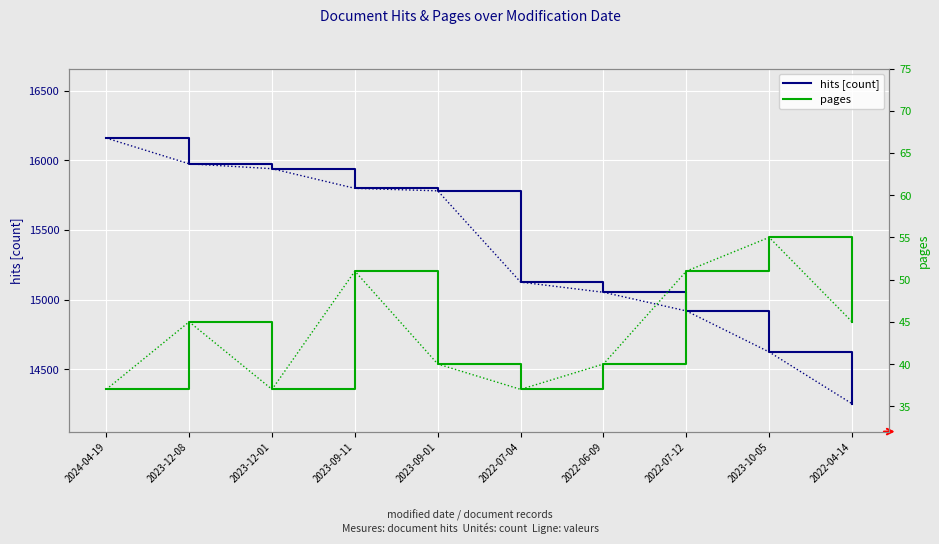

What is the greatest value displayed?

16160